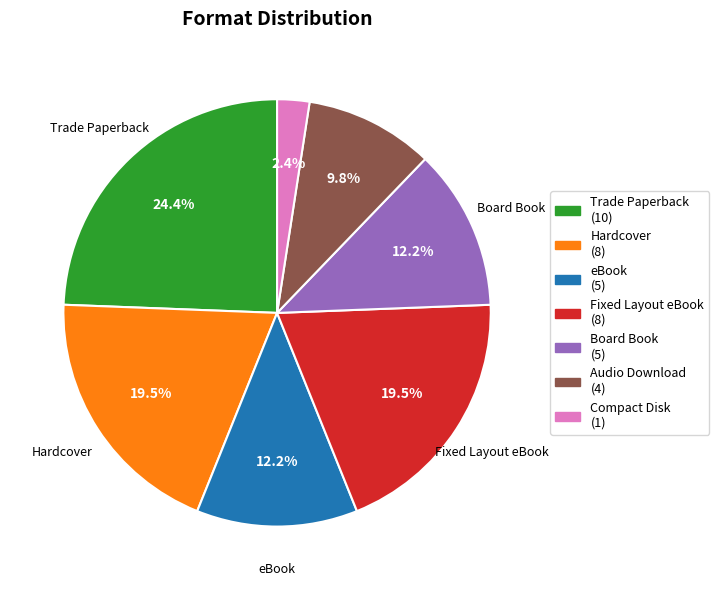

Is there a majority slice in this chart?

No